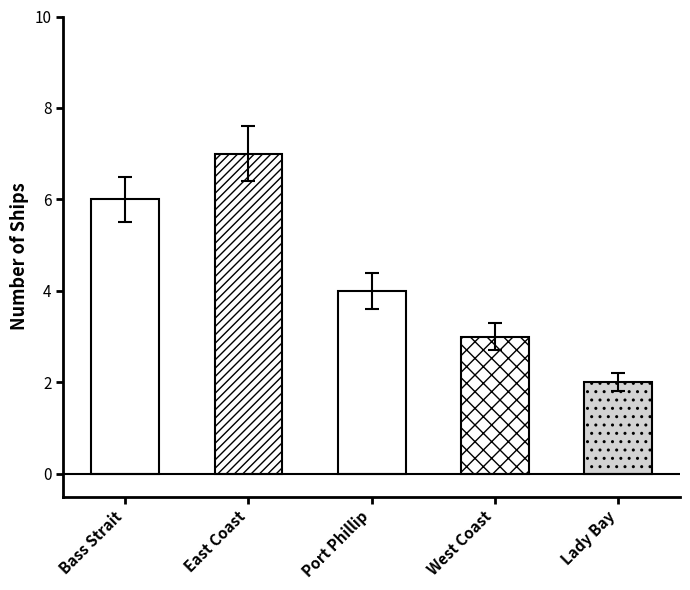

The chart shows a value of 5 at Bass Strait. True or false?

False